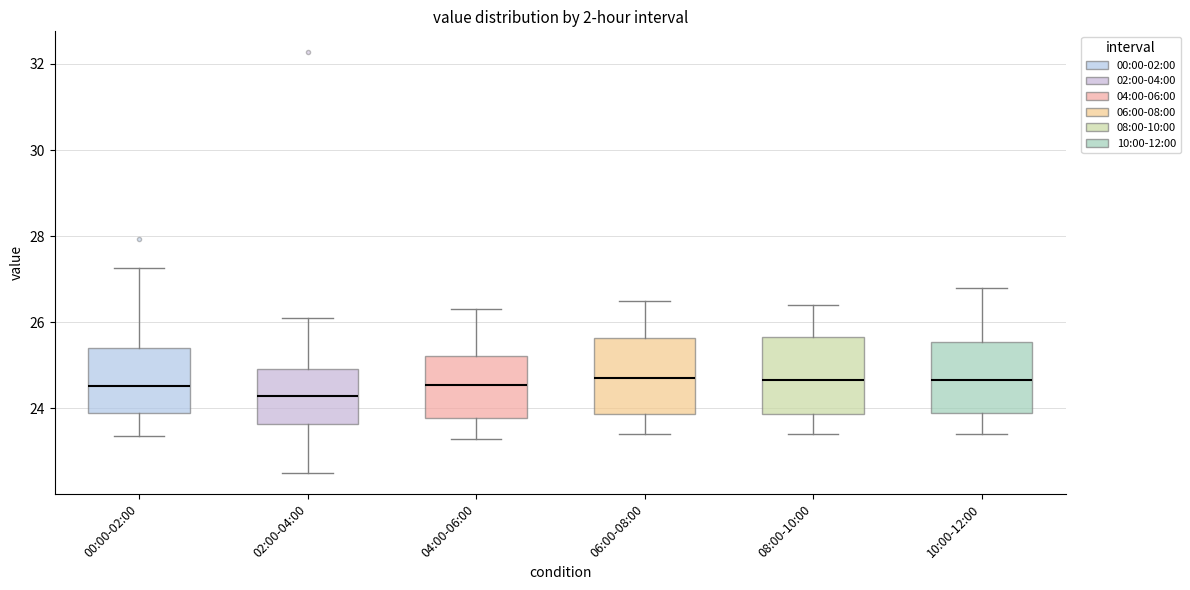

Reading left to right, read every box against the y-axis: the position of its median line, the range the box covers, and the ends of its whiskers. The values are not printed on the chart, so give them approximately, as read against the axis.

00:00-02:00: median 24.6, box 23.8 to 25.4, whiskers 23.4 to 27.2
02:00-04:00: median 24.4, box 23.6 to 25.0, whiskers 22.6 to 26.2
04:00-06:00: median 24.6, box 23.8 to 25.2, whiskers 23.4 to 26.4
06:00-08:00: median 24.8, box 23.8 to 25.6, whiskers 23.4 to 26.6
08:00-10:00: median 24.6, box 23.8 to 25.6, whiskers 23.4 to 26.4
10:00-12:00: median 24.6, box 24.0 to 25.6, whiskers 23.4 to 26.8